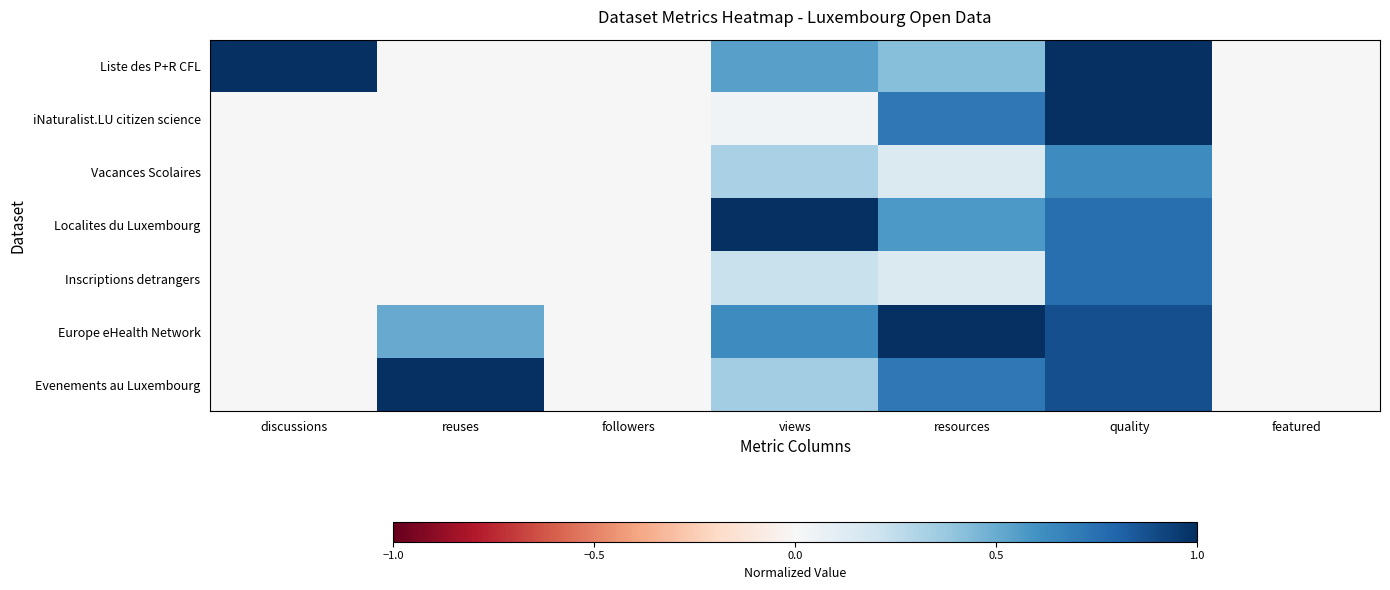

At how many categories does at least one series exceed 0?

5